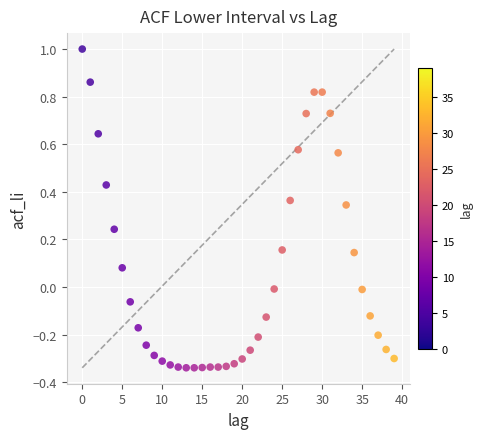

What is the range of Y values (max minus min)?

1.3